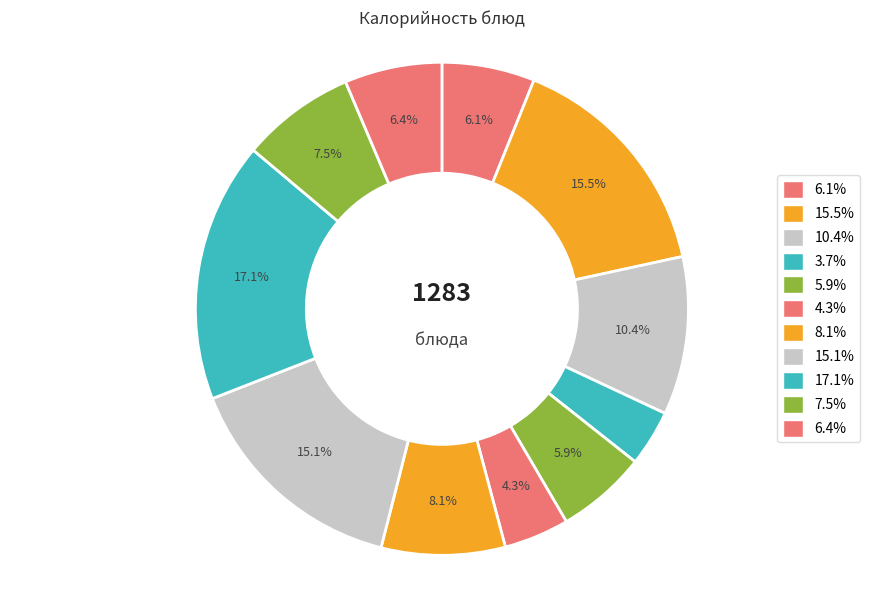

To the nearest percent, what is the average slice percentage?

9%